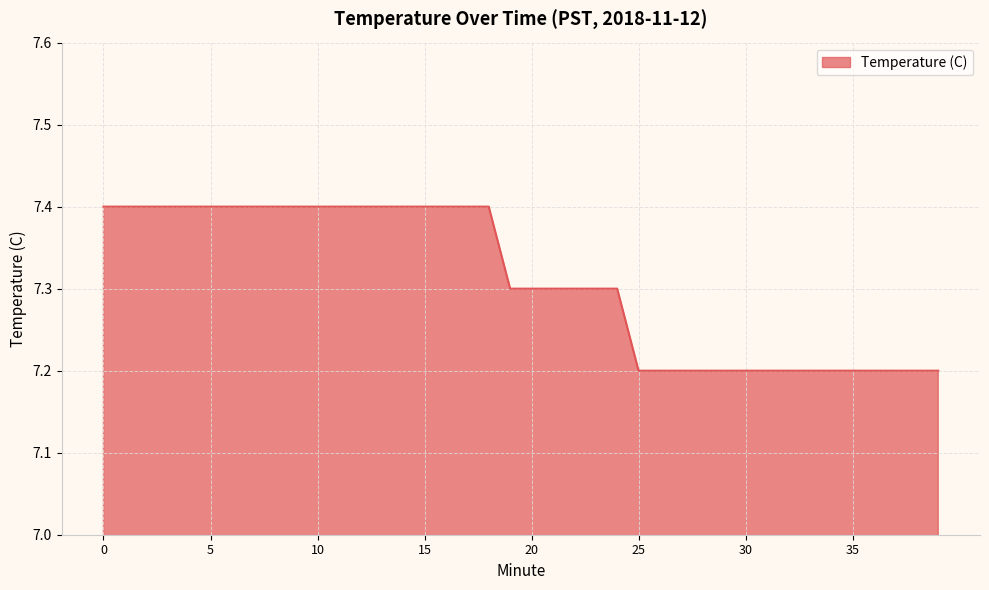

Reading left to right, what are all the values shown in this chart?

7.4	7.4	7.4	7.4	7.4	7.4	7.4	7.4	7.4	7.4	7.4	7.4	7.4	7.4	7.4	7.4	7.4	7.4	7.4	7.3	7.3	7.3	7.3	7.3	7.3	7.2	7.2	7.2	7.2	7.2	7.2	7.2	7.2	7.2	7.2	7.2	7.2	7.2	7.2	7.2